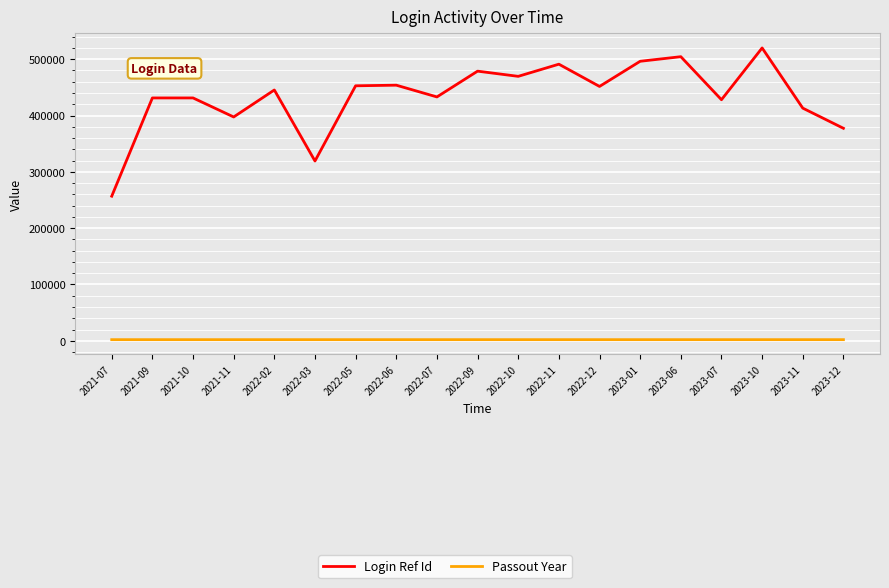

Rank the series at 2021-09 from highest to lowest value.

Login Ref Id, Passout Year